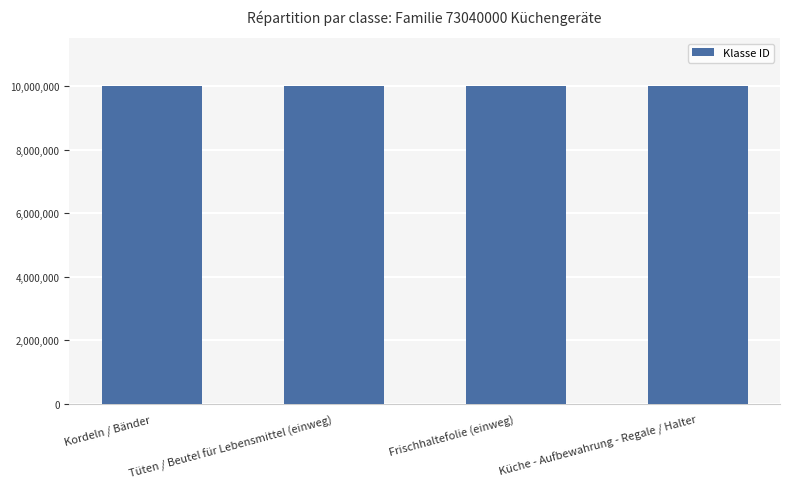

What is the sum of all values?

40004047